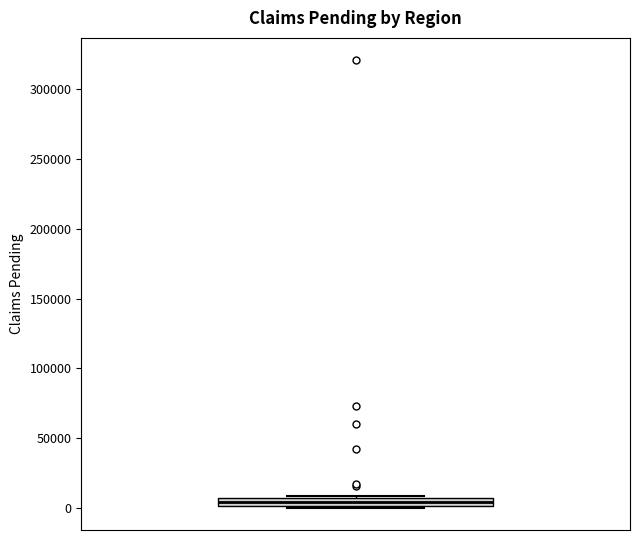

Where is the upper edge of the box on the y-axis? The values are not printed on the chart, so give them approximately, as read against the axis.

5000